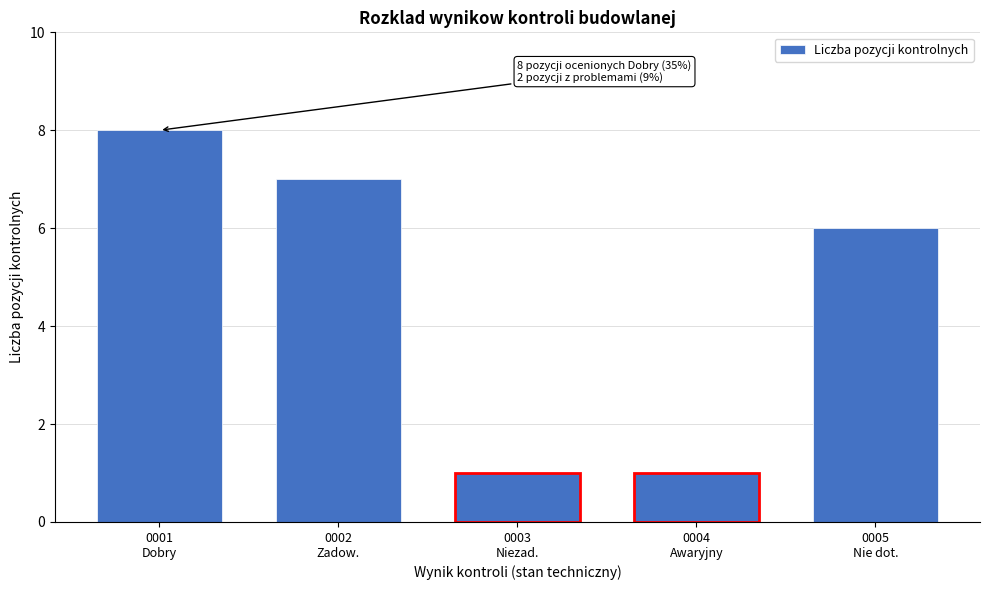

Reading left to right, extract all data points from this chart.

8	7	1	1	6